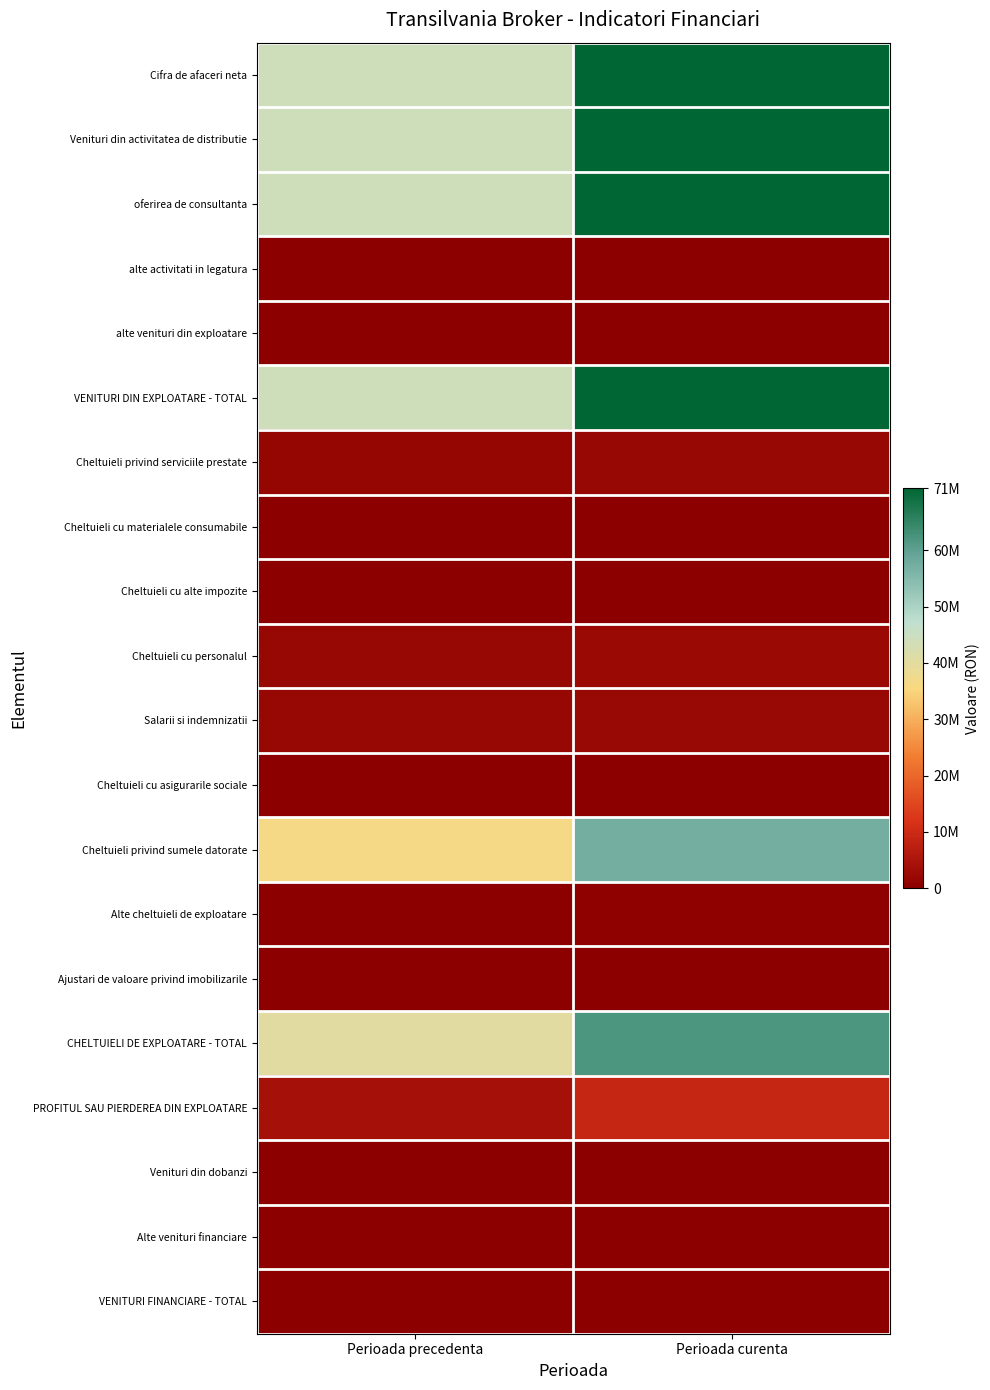

Between Perioada curenta and Perioada precedenta, which is larger?

Perioada curenta